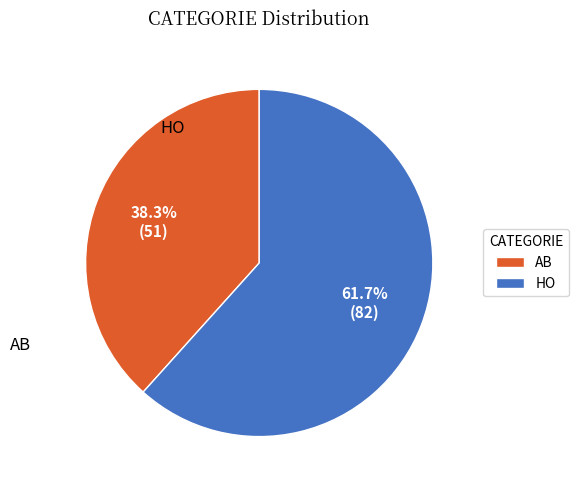

How many segments does this pie chart have?

2